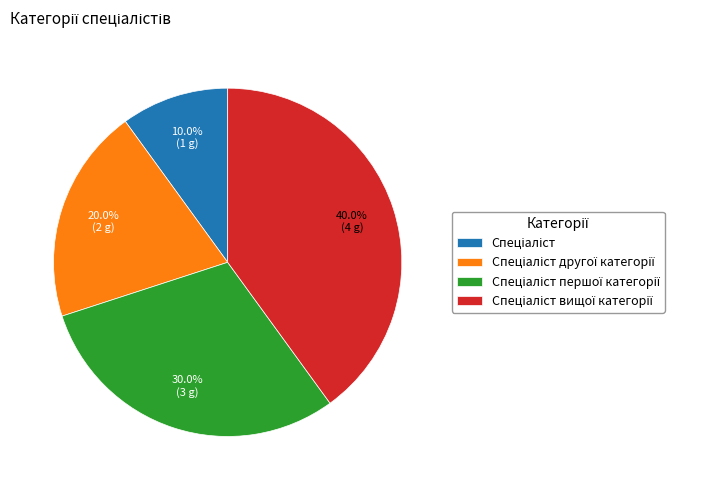

Is there any slice that represents more than half of the pie?

No